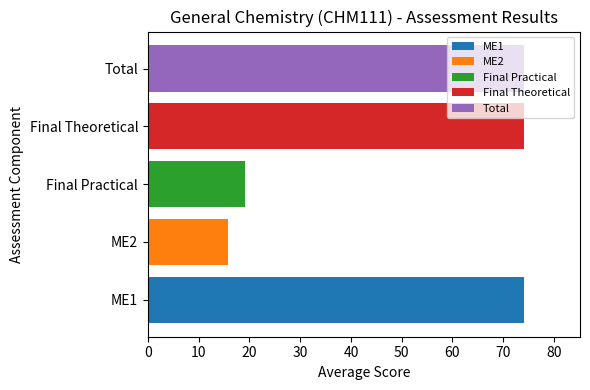

What is the change in value from Final Practical to Final Theoretical?

+54.9